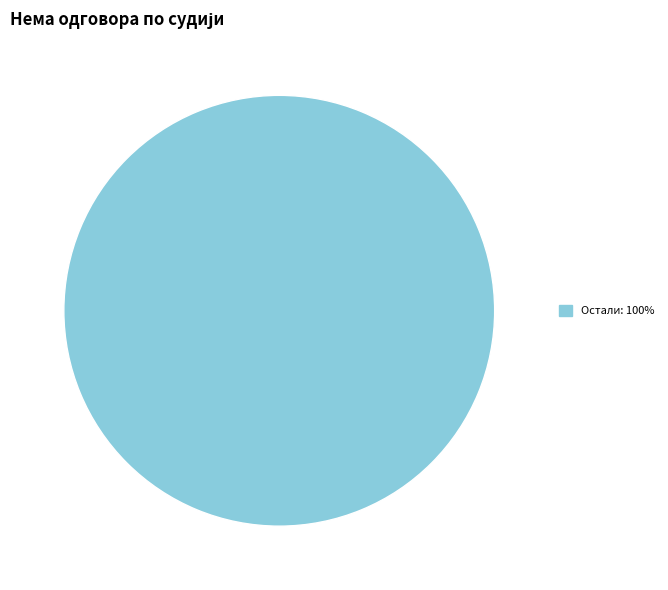

Is there any slice that represents more than half of the pie?

Yes